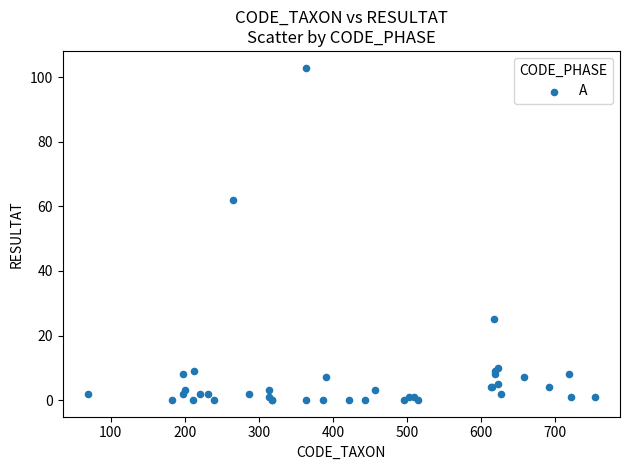

What Y value in the scatter plot is closest to 51?

62